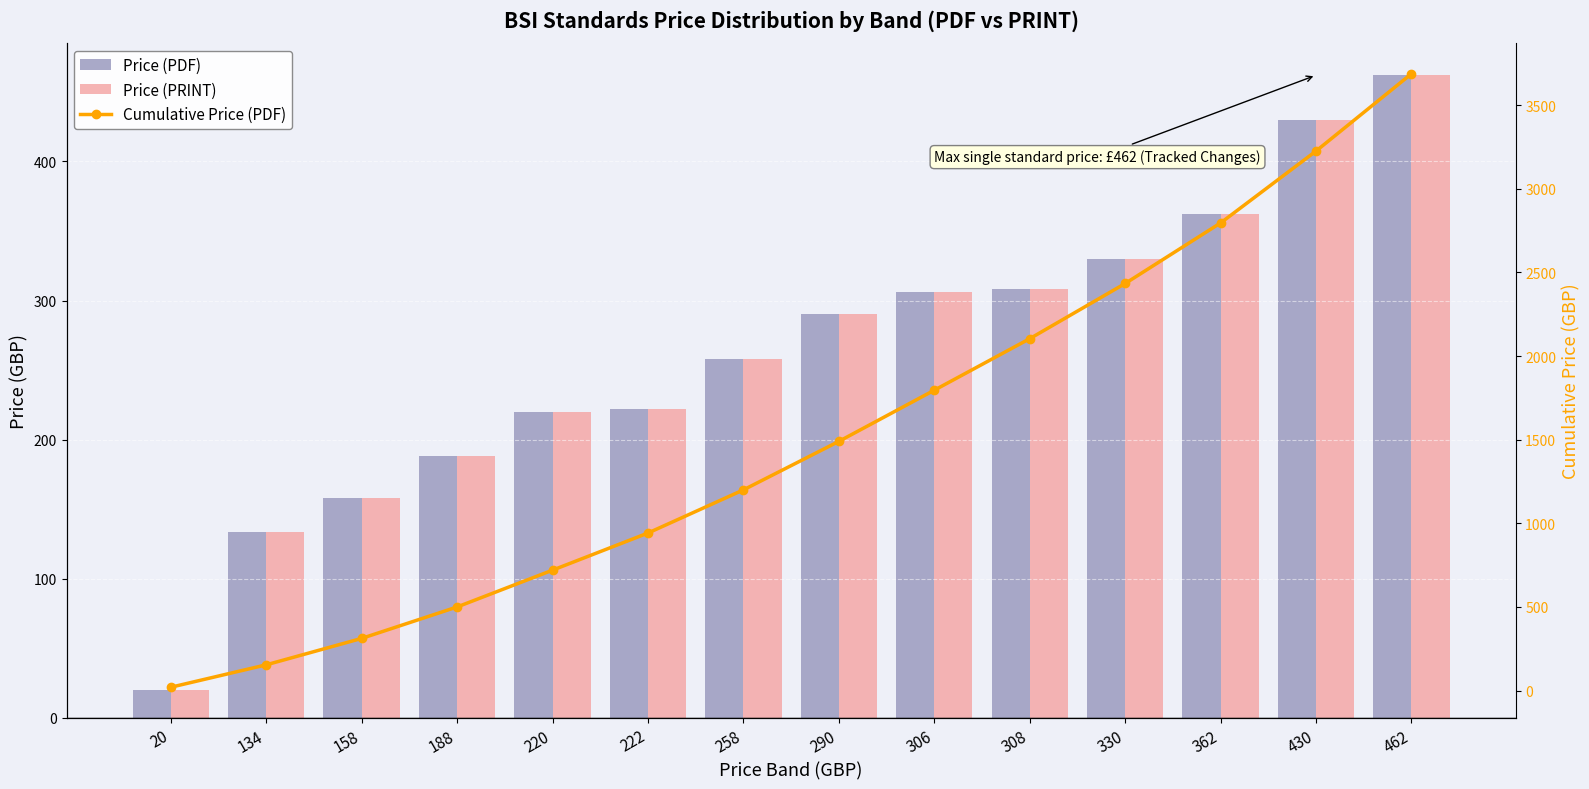

The value of Price (PDF) at 330 is 66. True or false?

False